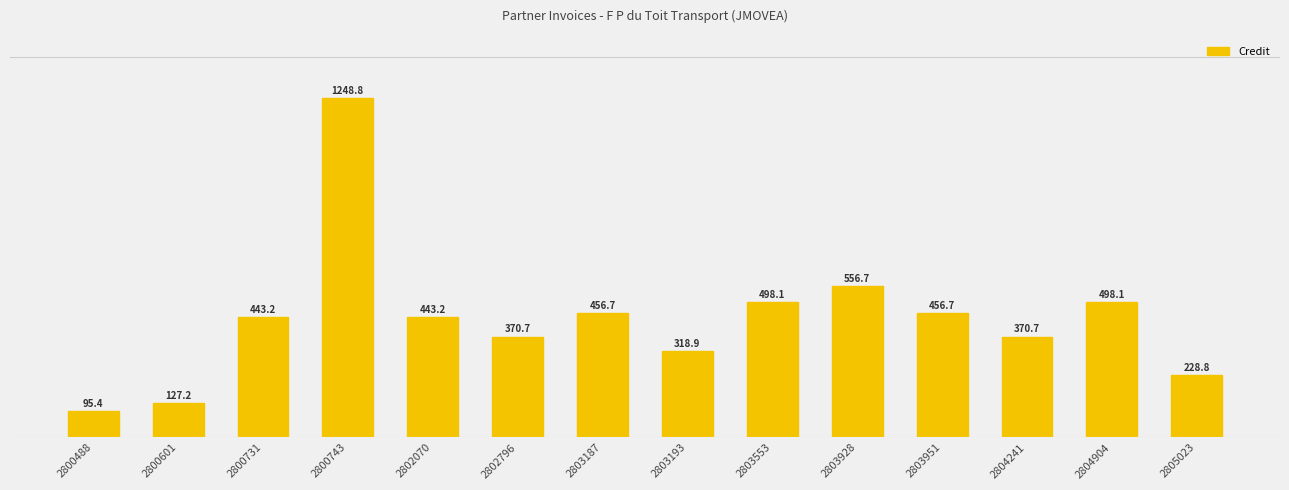

What is the average value?

436.7